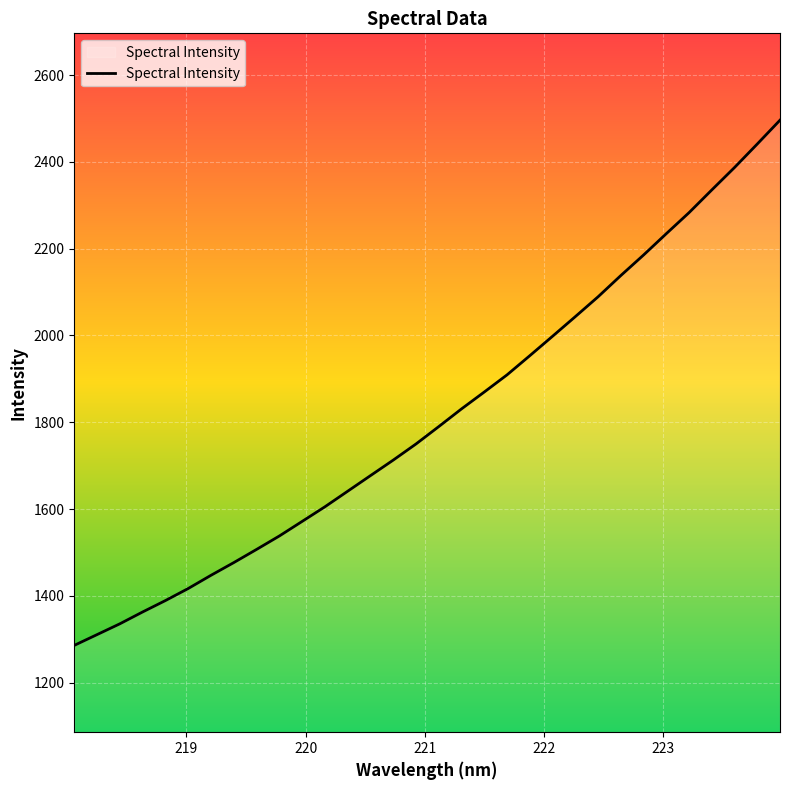

What is the minimum value shown in the chart?

1286.2